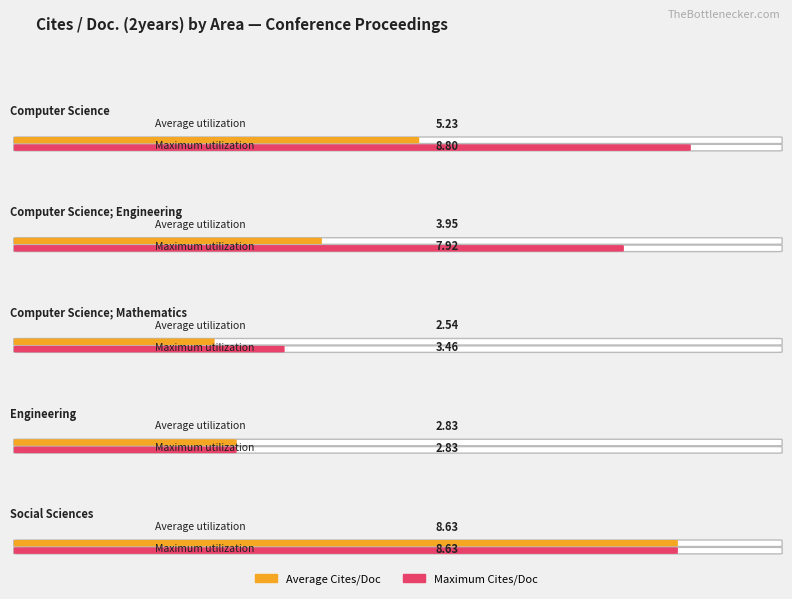

Between Computer Science; Engineering and Computer Science, which is larger?

Computer Science